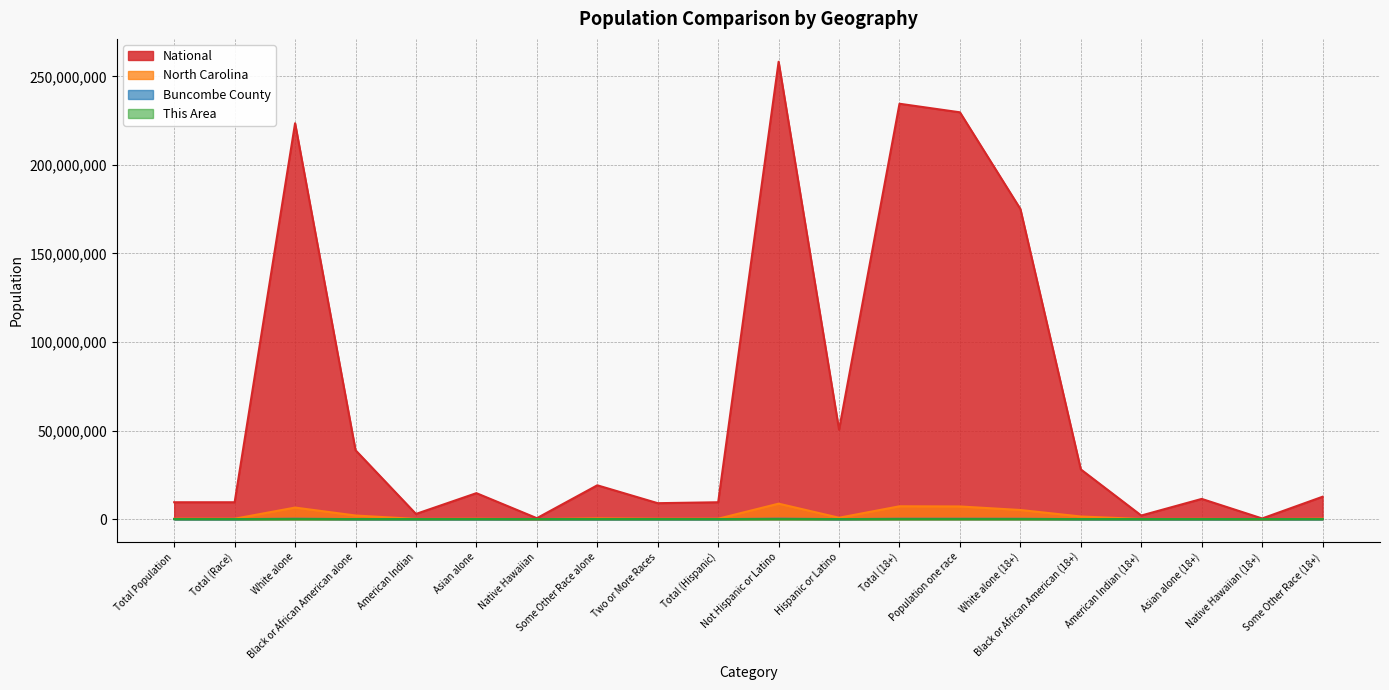

Reading left to right, list all the values displayed in this chart.

This Area: Total Population=4	Total (Race)=4	White alone=3707	Black or African American alone=436	American Indian=9	Asian alone=21	Native Hawaiian=2	Some Other Race alone=118	Two or More Races=105	Total (Hispanic)=4	Not Hispanic or Latino=4137	Hispanic or Latino=261	Total (18+)=3697	Population one race=3632	White alone (18+)=3195	Black or African American (18+)=340	American Indian (18+)=7	Asian alone (18+)=17	Native Hawaiian (18+)=2	Some Other Race (18+)=71
Buncombe County: Total Population=398	Total (Race)=398	White alone=208192	Black or African American alone=15211	American Indian=948	Asian alone=2417	Native Hawaiian=289	Some Other Race alone=6266	Two or More Races=4995	Total (Hispanic)=398	Not Hispanic or Latino=224064	Hispanic or Latino=14254	Total (18+)=189478	Population one race=186928	White alone (18+)=169044	Black or African American (18+)=11216	American Indian (18+)=757	Asian alone (18+)=1790	Native Hawaiian (18+)=179	Some Other Race (18+)=3942
North Carolina: Total Population=238318	Total (Race)=238318	White alone=6528950	Black or African American alone=2048628	American Indian=122110	Asian alone=208962	Native Hawaiian=6604	Some Other Race alone=414030	Two or More Races=206199	Total (Hispanic)=238318	Not Hispanic or Latino=8735363	Hispanic or Latino=800120	Total (18+)=7253848	Population one race=7155579	White alone (18+)=5155756	Black or African American (18+)=1497453	American Indian (18+)=87111	Asian alone (18+)=154084	Native Hawaiian (18+)=4646	Some Other Race (18+)=256529
National: Total Population=9535483	Total (Race)=9535483	White alone=223553265	Black or African American alone=38929319	American Indian=2932248	Asian alone=14674252	Native Hawaiian=540013	Some Other Race alone=19107368	Two or More Races=9009073	Total (Hispanic)=9535483	Not Hispanic or Latino=258267944	Hispanic or Latino=50477594	Total (18+)=234564071	Population one race=229723394	White alone (18+)=175134916	Black or African American (18+)=28088003	American Indian (18+)=2043876	Asian alone (18+)=11422616	Native Hawaiian (18+)=382409	Some Other Race (18+)=12651574